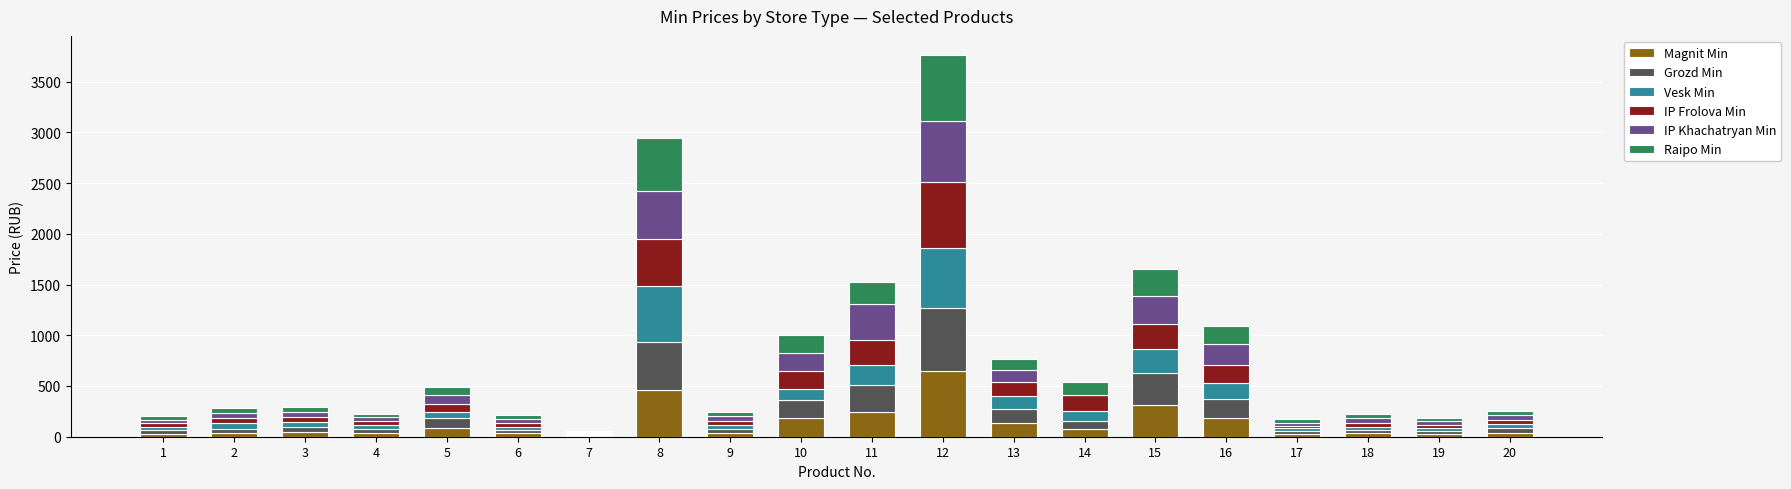

The value of Magnit Min at 8 is 460. True or false?

True